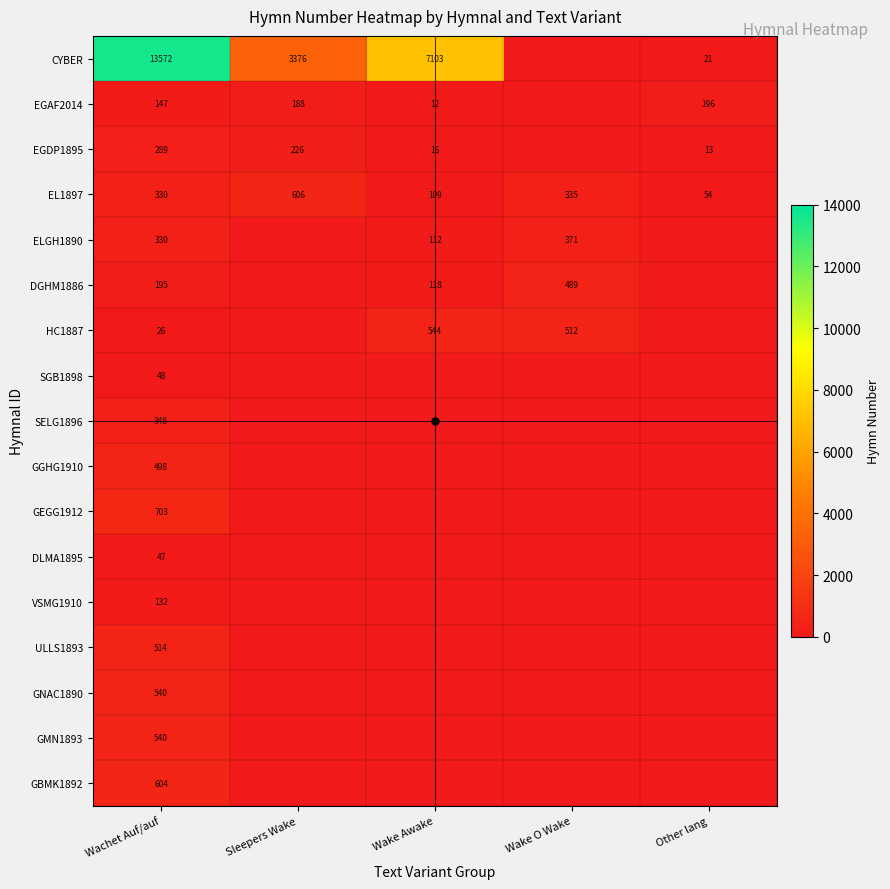

Is it true that ULLS1893 equals 514 at Wachet Auf/auf?

True